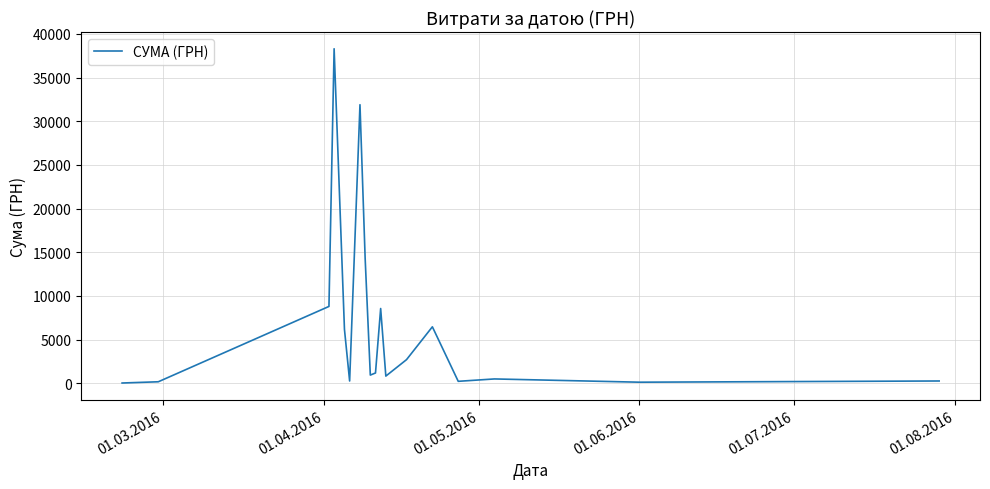

What is the difference between the maximum and minimum values?

38264.5